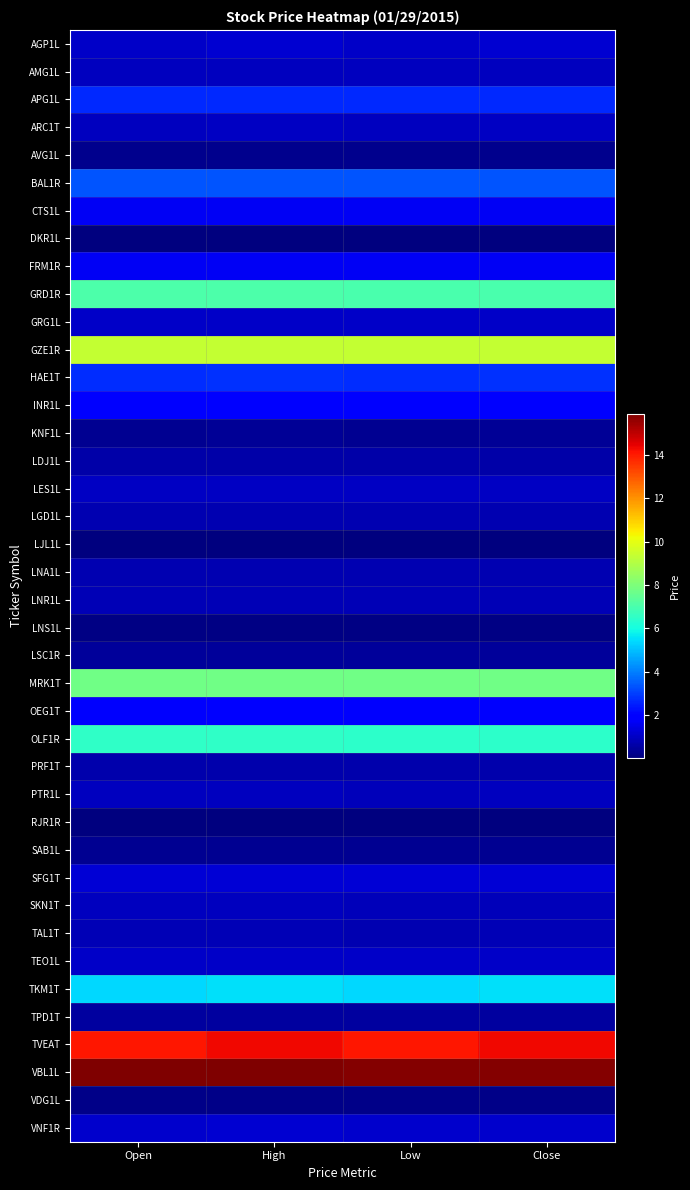

What is the greatest value displayed?

15.9